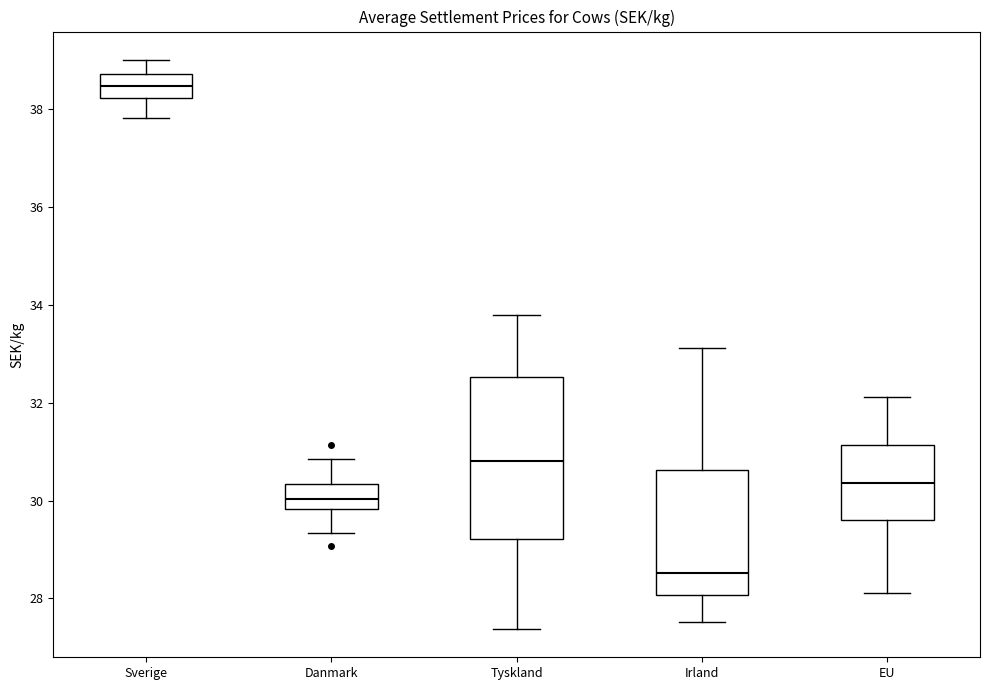

Reading left to right, transcribe this box plot: for each box, give where its median line is, the range the box spans, and where its two whiskers end, as read against the y-axis. The values are not printed on the chart, so give them approximately, as read against the axis.

Sverige: median 38.4, box 38.2 to 38.8, whiskers 37.8 to 39.0
Danmark: median 30.0, box 29.8 to 30.4, whiskers 29.4 to 30.8
Tyskland: median 30.8, box 29.2 to 32.6, whiskers 27.4 to 33.8
Irland: median 28.6, box 28.0 to 30.6, whiskers 27.6 to 33.2
EU: median 30.4, box 29.6 to 31.2, whiskers 28.2 to 32.2